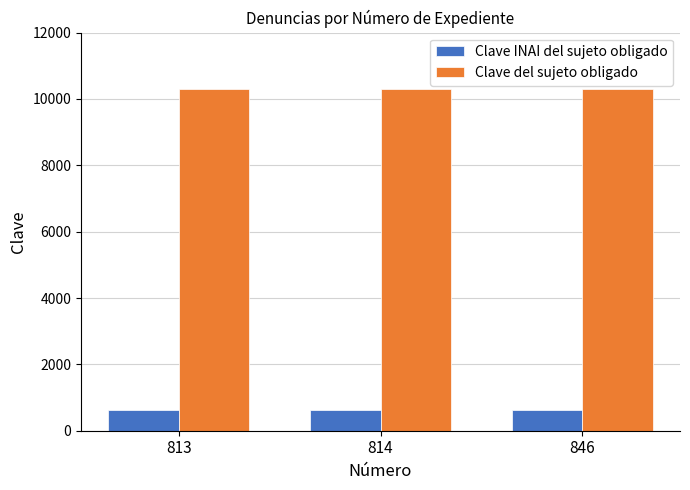

What is the value of the Clave INAI del sujeto obligado bar at the 2nd from the left?

632